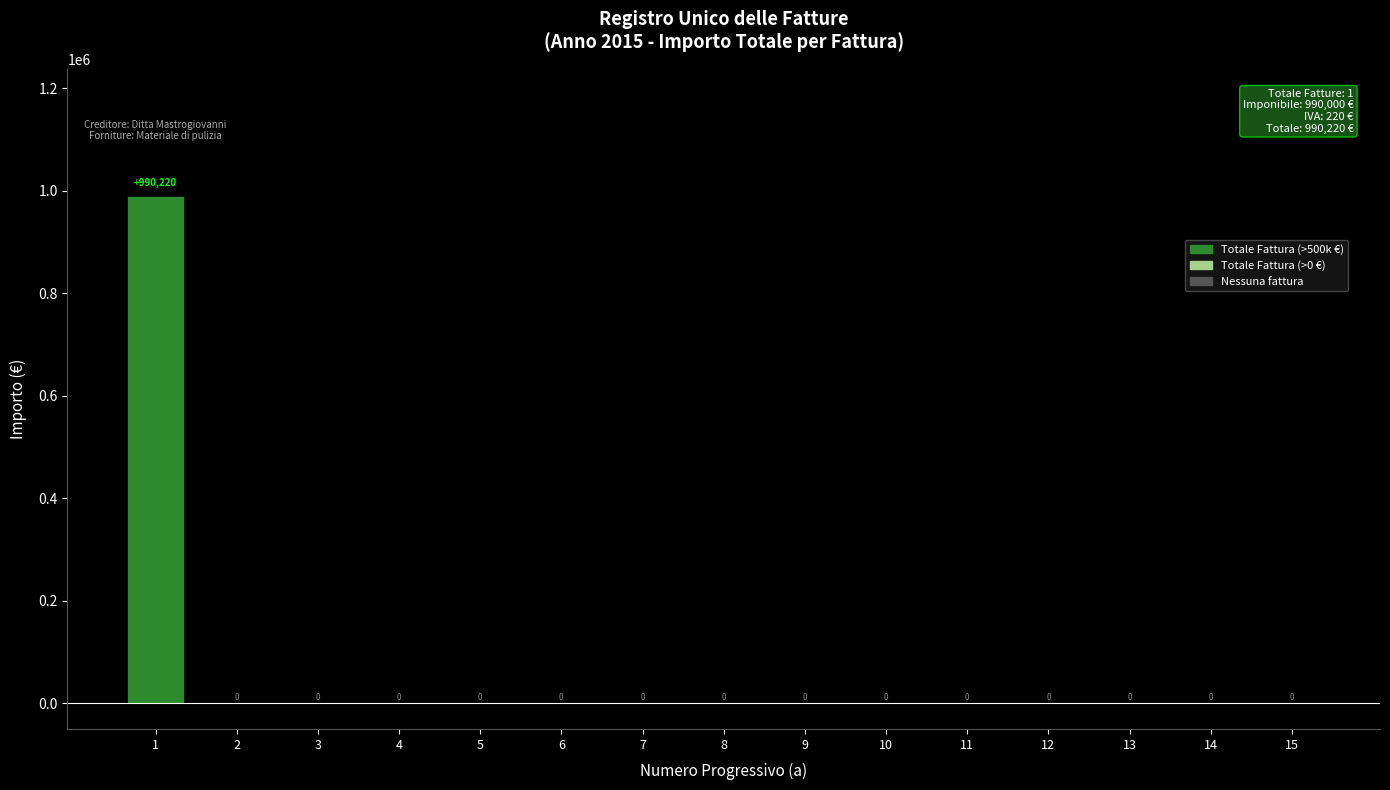

What is the sum of the values at 1 and 10?

990220